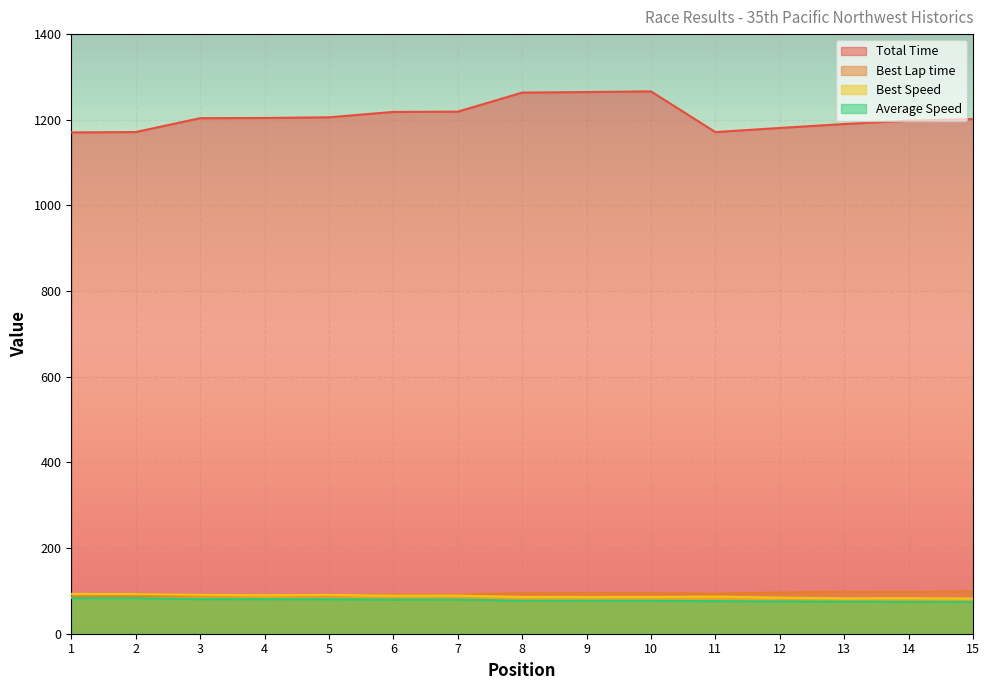

What is the value of the Total Time point at the 6th from the left?

1218.3